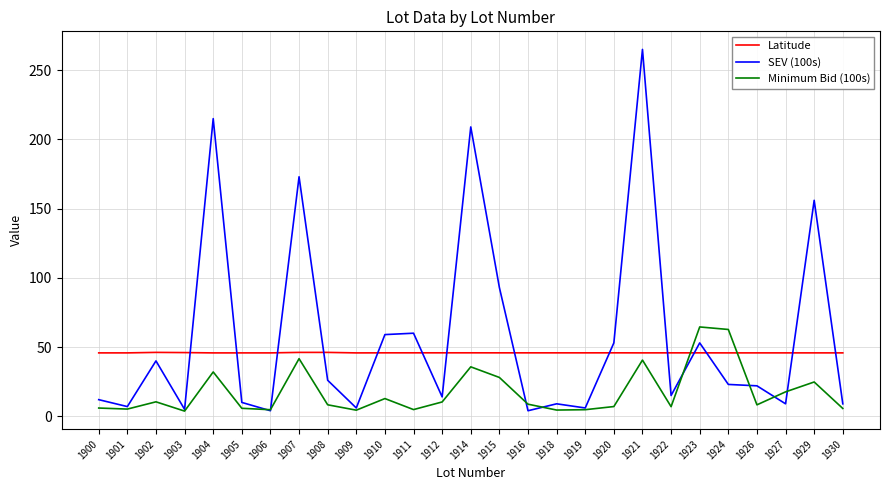

What is the difference between the SEV (100s) values at 1906 and 1927?

5.0